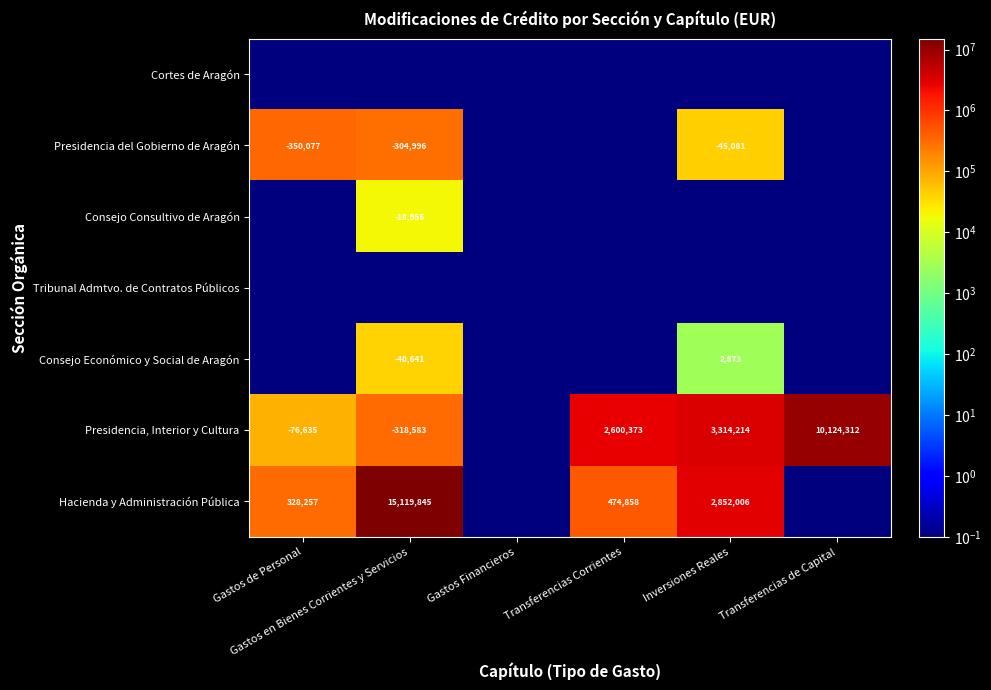

What is the total value across all series at Transferencias Corrientes?

3075231.6